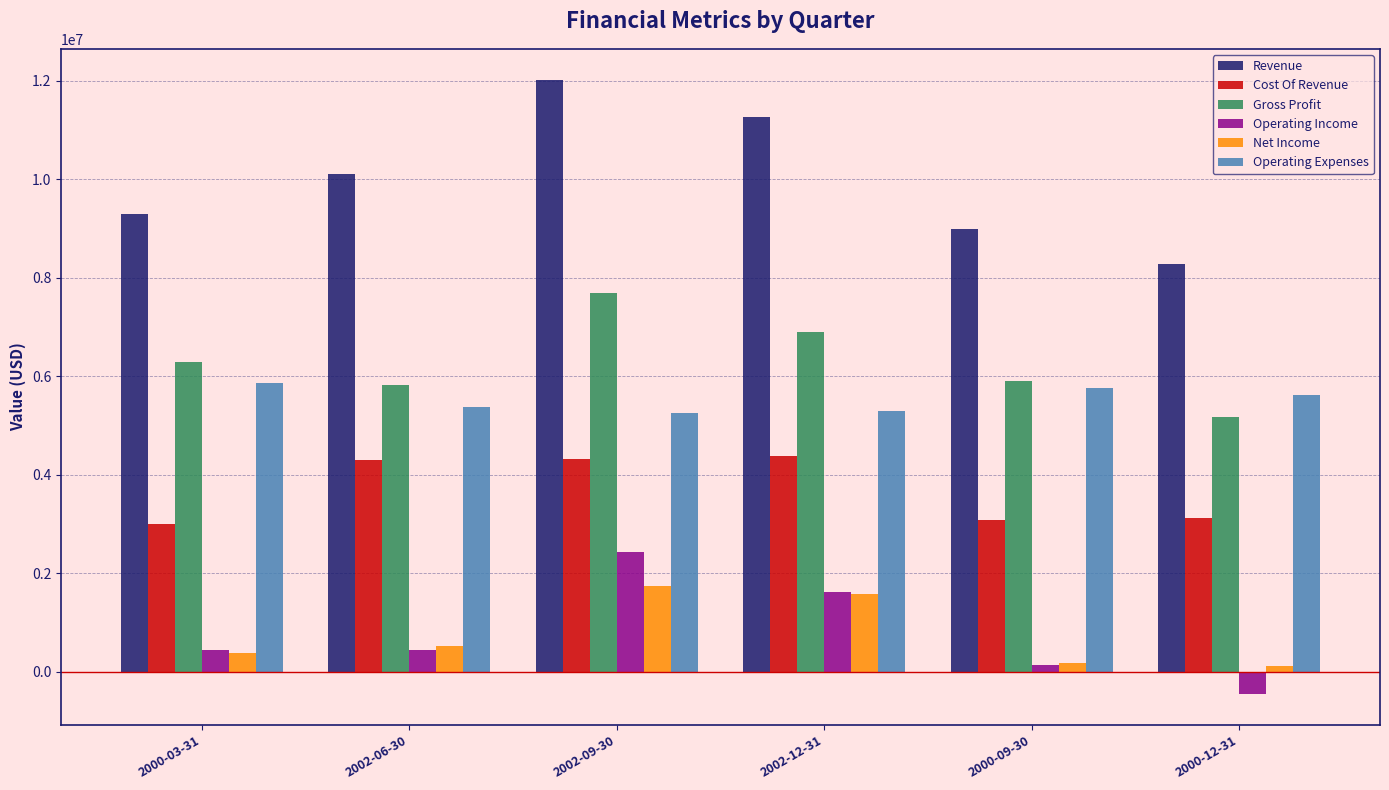

Rank the categories by Revenue value from highest to lowest.

2002-09-30, 2002-12-31, 2002-06-30, 2000-03-31, 2000-09-30, 2000-12-31